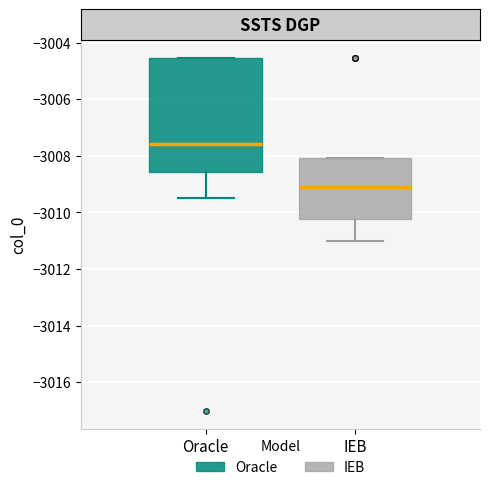

Reading left to right, read every box against the y-axis: the position of its median line, the range the box covers, and the ends of its whiskers. The values are not printed on the chart, so give them approximately, as read against the axis.

Oracle: median -3007.6, box -3008.6 to -3004.6, whiskers -3009.4 to -3004.6
IEB: median -3009.2, box -3010.2 to -3008.0, whiskers -3011.0 to -3008.0